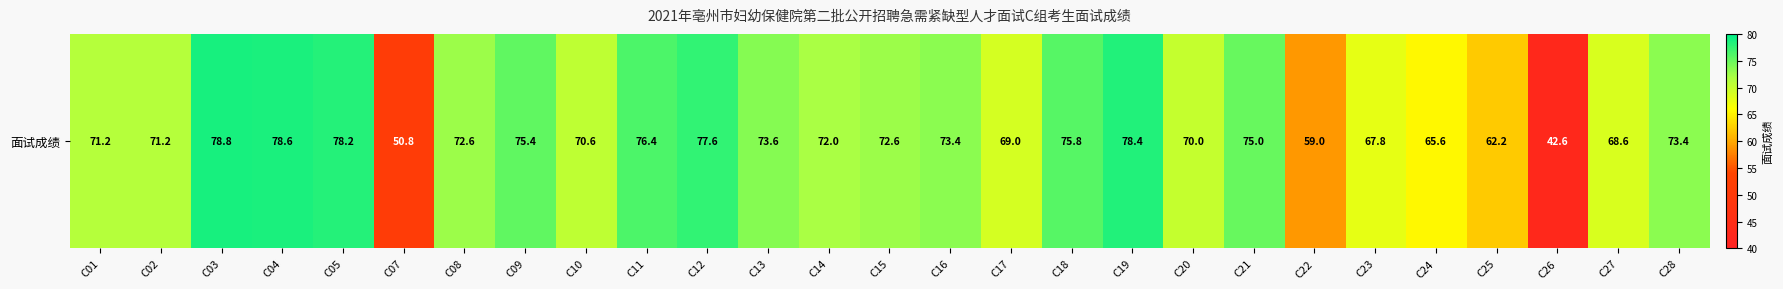

Reading right to left, what are all the values shown in this chart?

C28=73.4	C27=68.6	C26=42.6	C25=62.2	C24=65.6	C23=67.8	C22=59.0	C21=75.0	C20=70.0	C19=78.4	C18=75.8	C17=69.0	C16=73.4	C15=72.6	C14=72.0	C13=73.6	C12=77.6	C11=76.4	C10=70.6	C09=75.4	C08=72.6	C07=50.8	C05=78.2	C04=78.6	C03=78.8	C02=71.2	C01=71.2